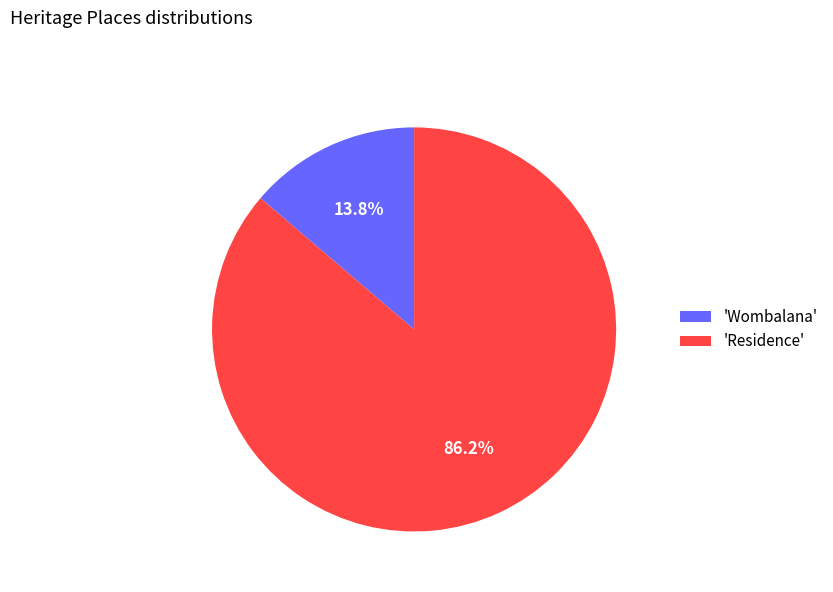

What is the smallest slice in the pie chart?

'Wombalana'